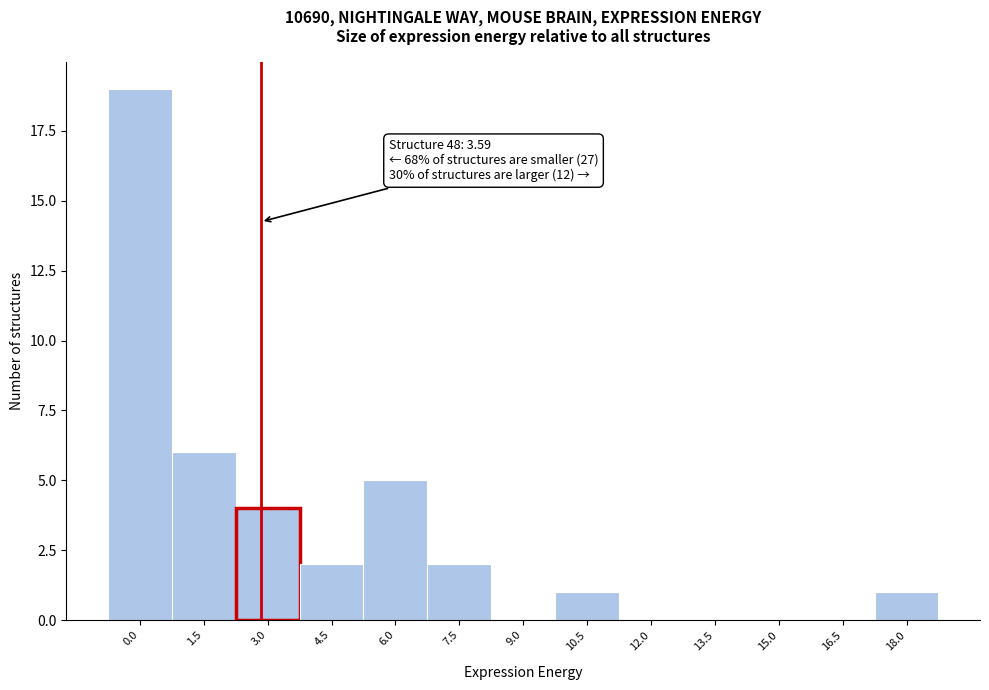

Reading right to left, extract all data points from this chart.

18.0=1	16.5=0	15.0=0	13.5=0	12.0=0	10.5=1	9.0=0	7.5=2	6.0=5	4.5=2	3.0=4	1.5=6	0.0=19